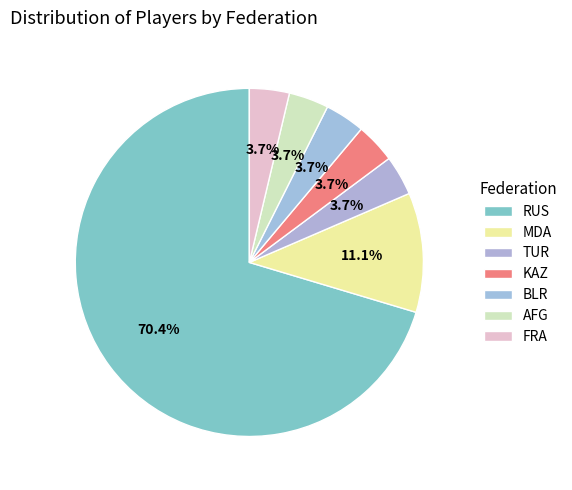

How many segments does this pie chart have?

7